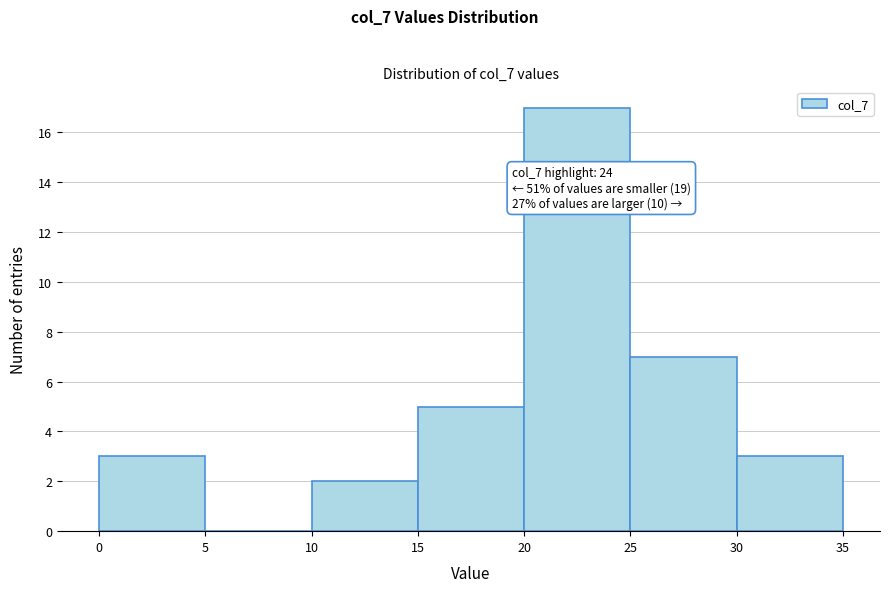

Which range on the x-axis has the tallest bar?

20 to 25